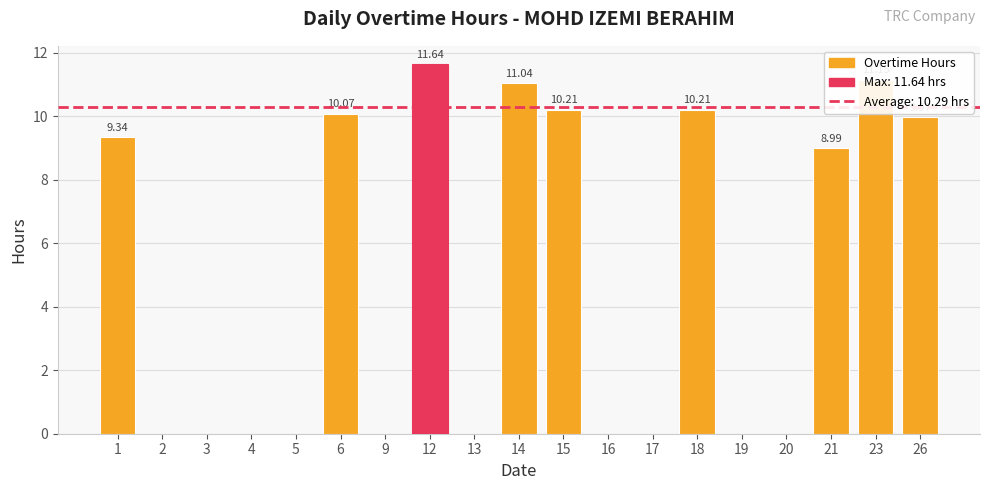

True or false: the data shows 11.0 at 14.

True